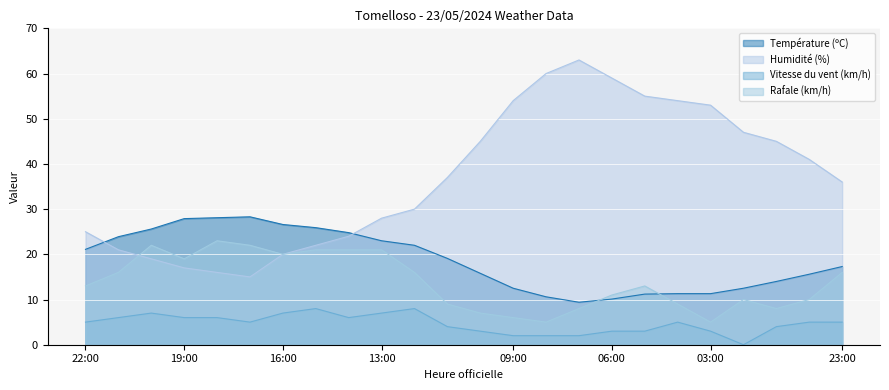

The Vitesse du vent (km/h) series shows 7.0 at 20:00. True or false?

True